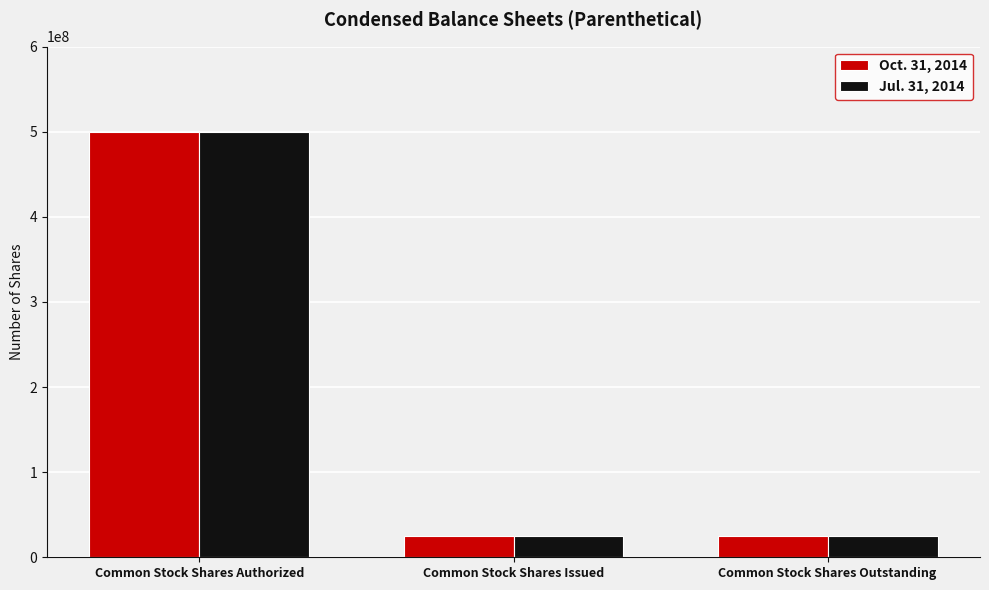

What are all the series names shown in the legend?

Oct. 31, 2014, Jul. 31, 2014